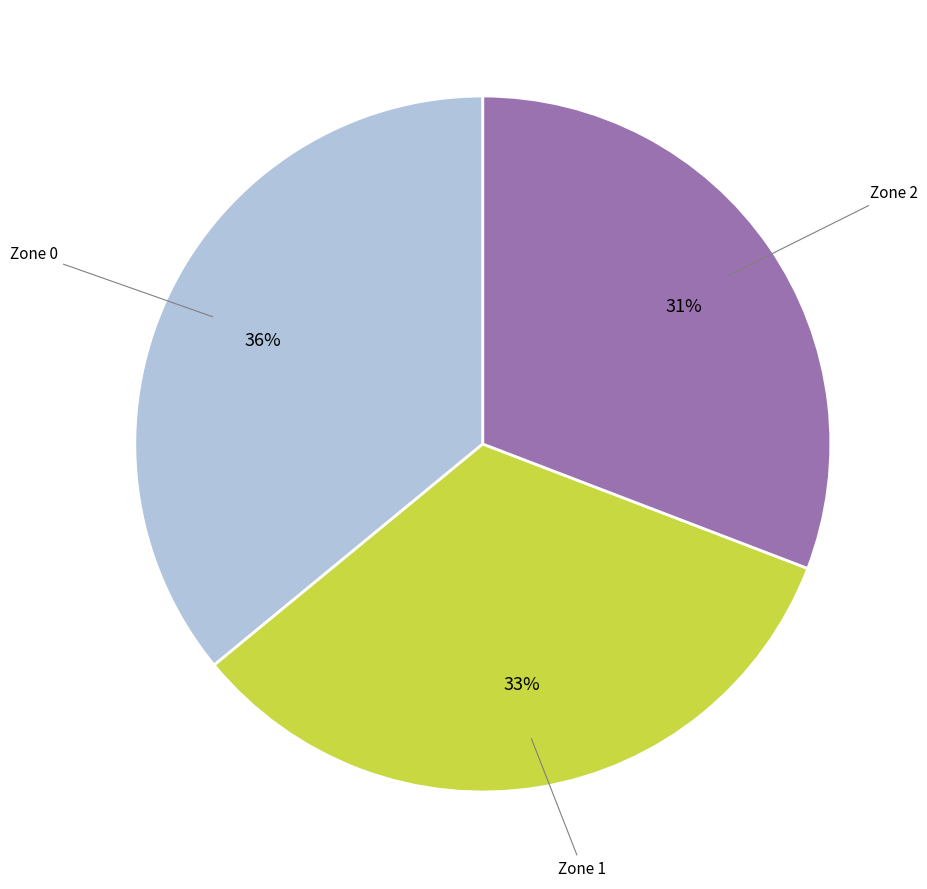

Approximately how many times larger is the value at Zone 2 compared to Zone 1?

0.9